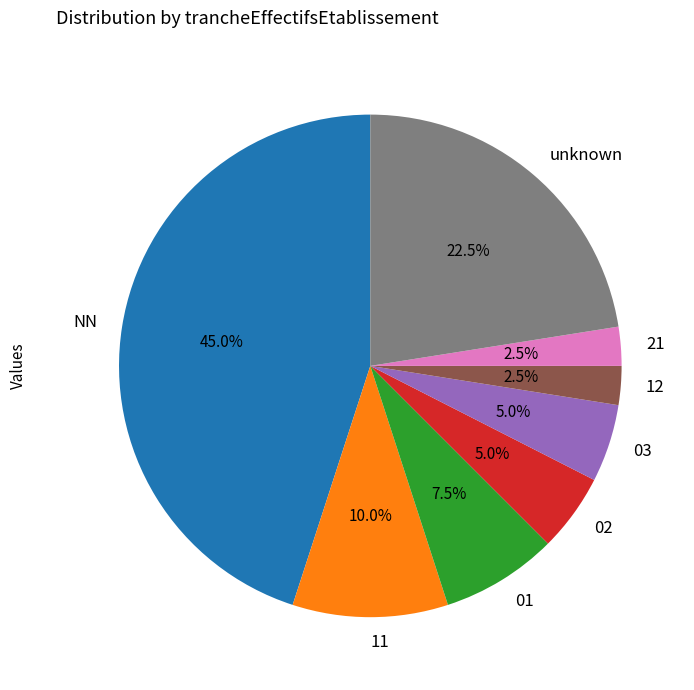

True or false: 03 accounts for 10% of the total.

False